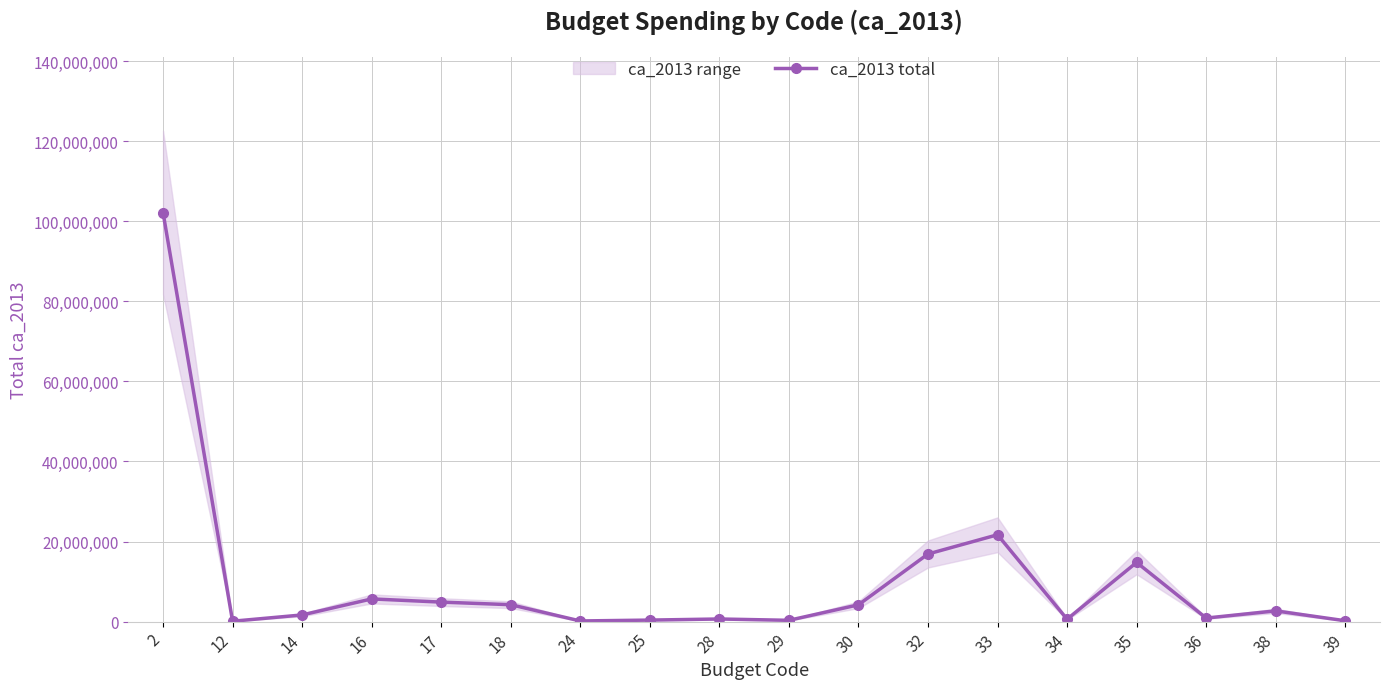

Read the value at 2, to the nearest 50.

102197250